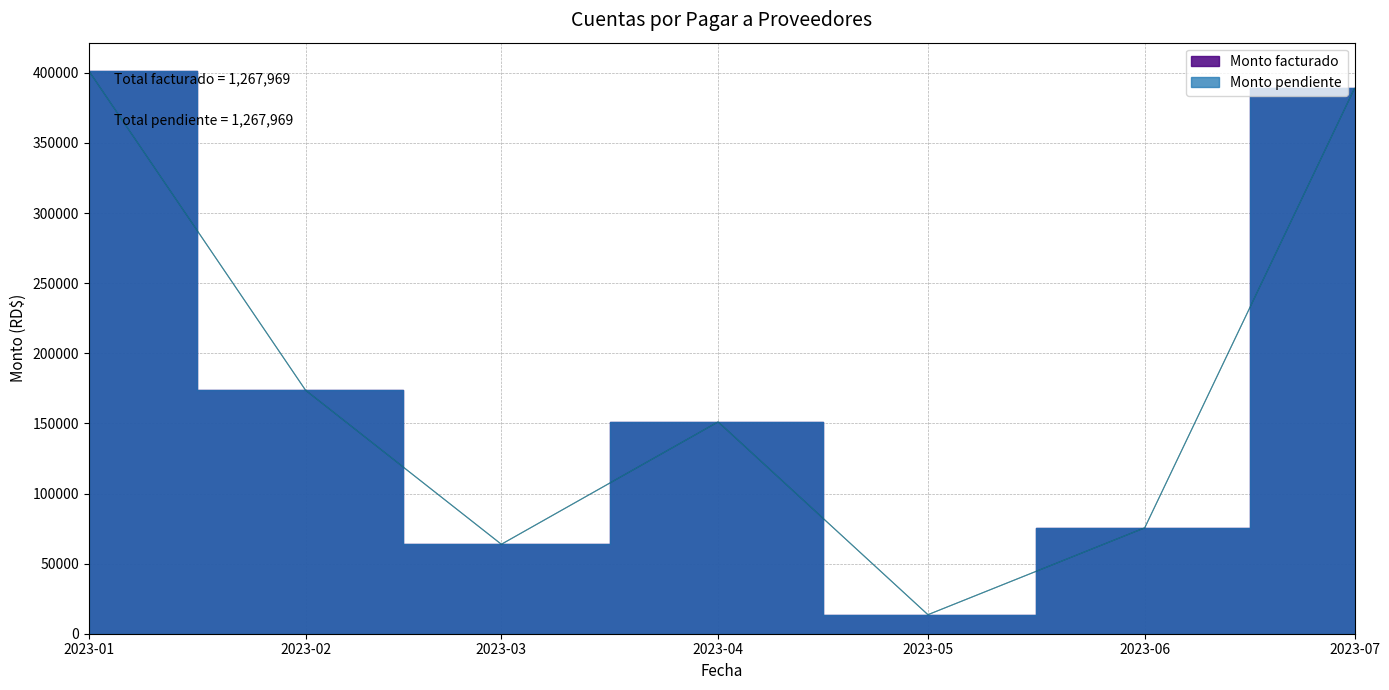

True or false: Monto pendiente and Monto facturado intersect in this chart.

False